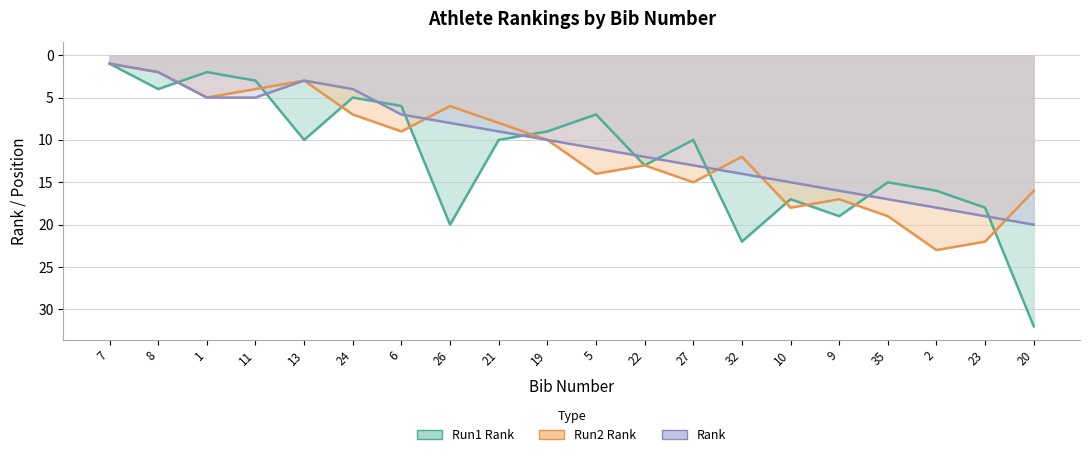

Reading left to right, transcribe all the data shown in this chart.

Run1 Rank: 1	4	2	3	10	5	6	20	10	9	7	13	10	22	17	19	15	16	18	32
Run2 Rank: 1	2	5	4	3	7	9	6	8	10	14	13	15	12	18	17	19	23	22	16
Rank: 1	2	5	5	3	4	7	8	9	10	11	12	13	14	15	16	17	18	19	20